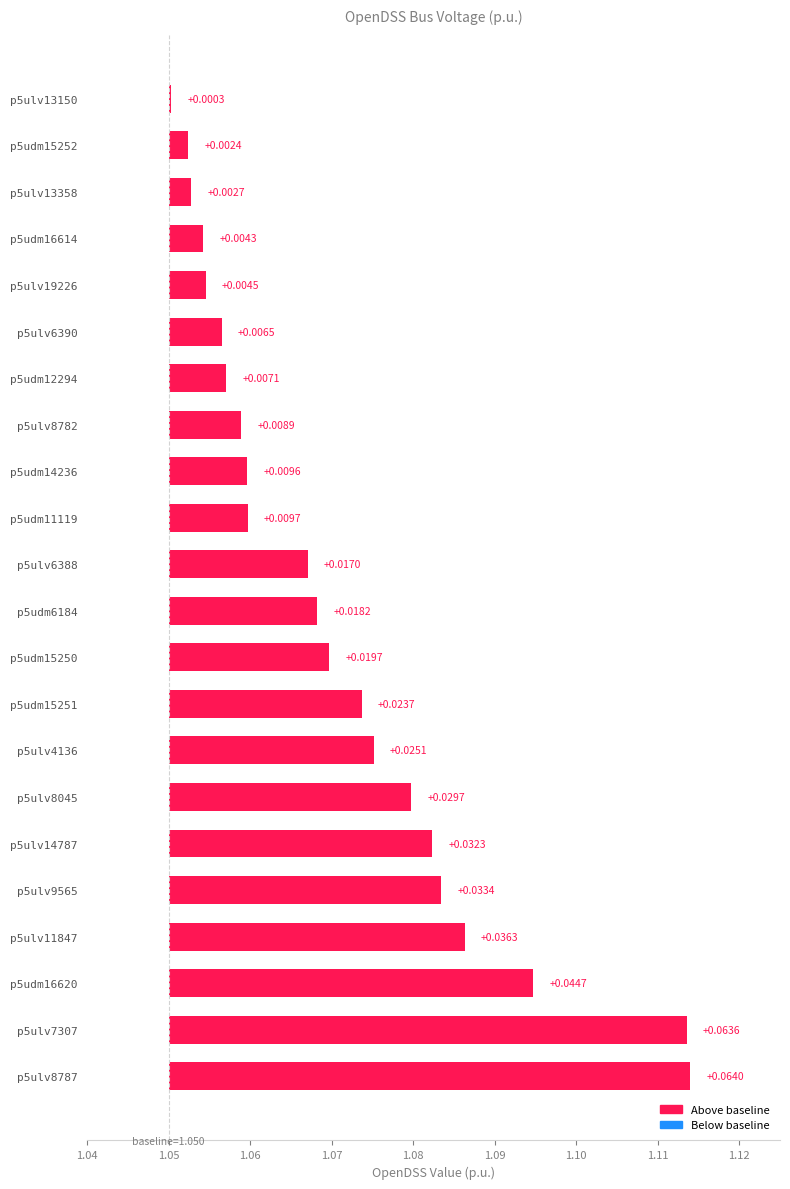

What is the difference between the maximum and minimum values?

0.1